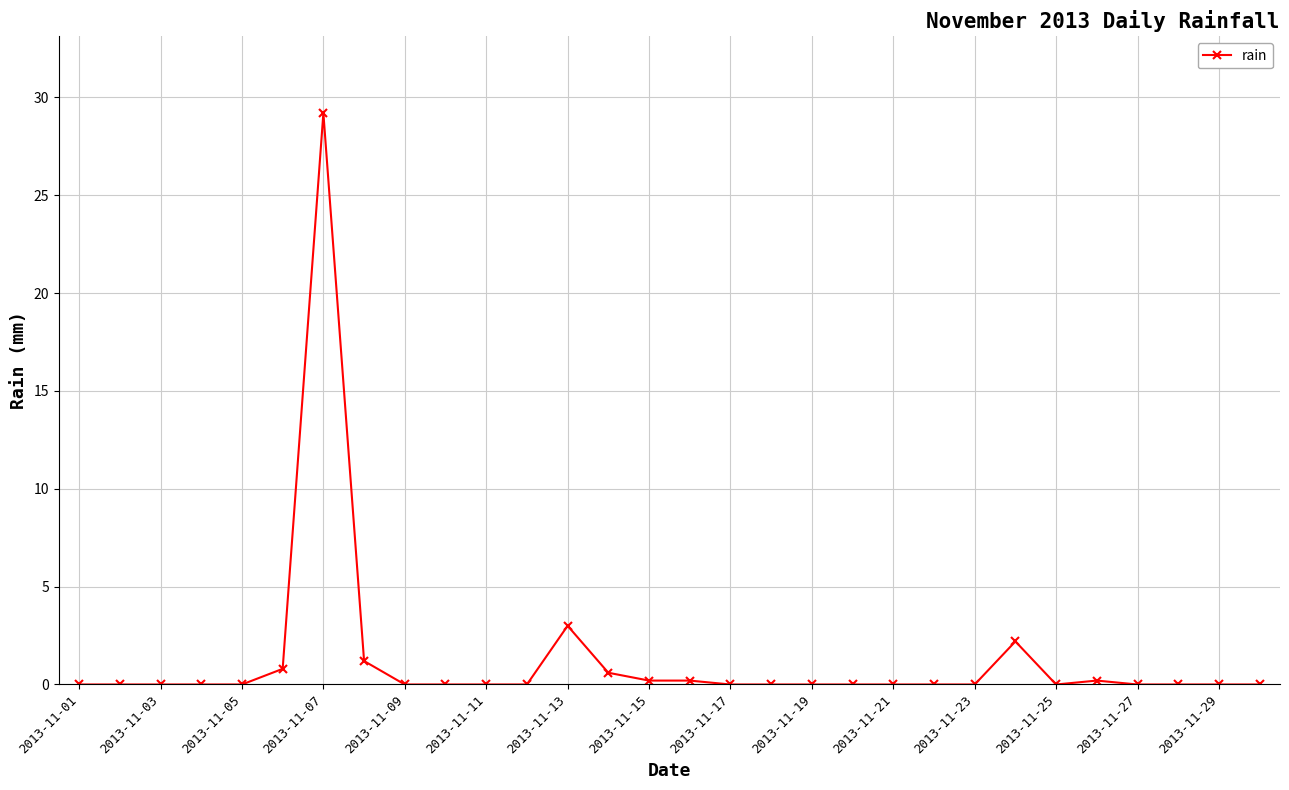

Reading left to right, extract all data points from this chart.

0.0	0.0	0.0	0.0	0.0	0.8	29.2	1.2	0.0	0.0	0.0	0.0	3.0	0.6	0.2	0.2	0.0	0.0	0.0	0.0	0.0	0.0	0.0	2.2	0.0	0.2	0.0	0.0	0.0	0.0